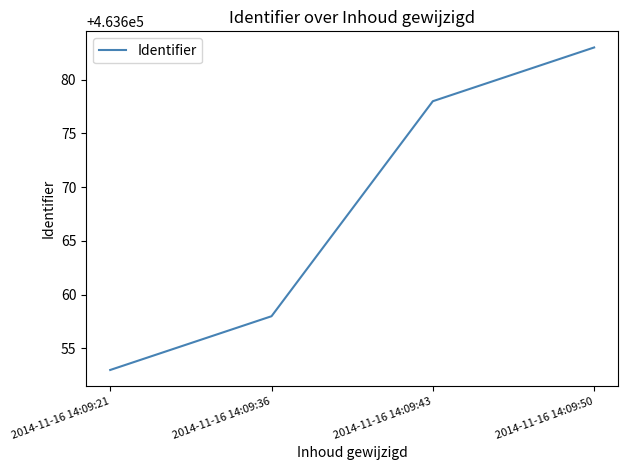

Reading left to right, what are all the values shown in this chart?

2014-11-16 14:09:21=463653	2014-11-16 14:09:36=463658	2014-11-16 14:09:43=463678	2014-11-16 14:09:50=463683